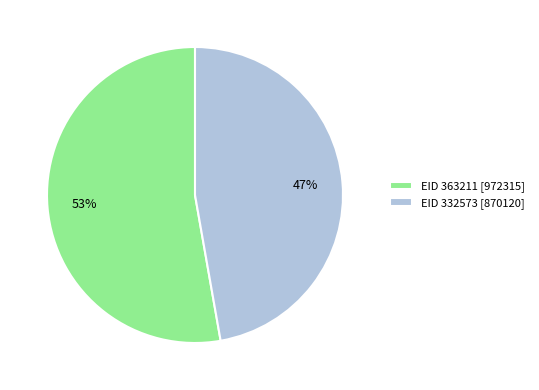

Which slice is the smallest?

EID 332573 [870120]